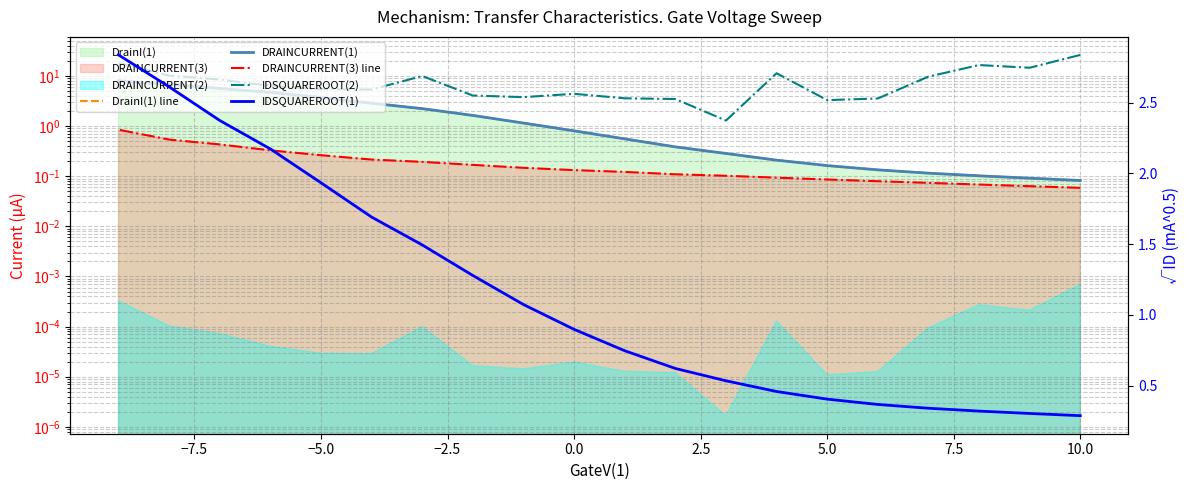

How many lines are shown in the chart?

5